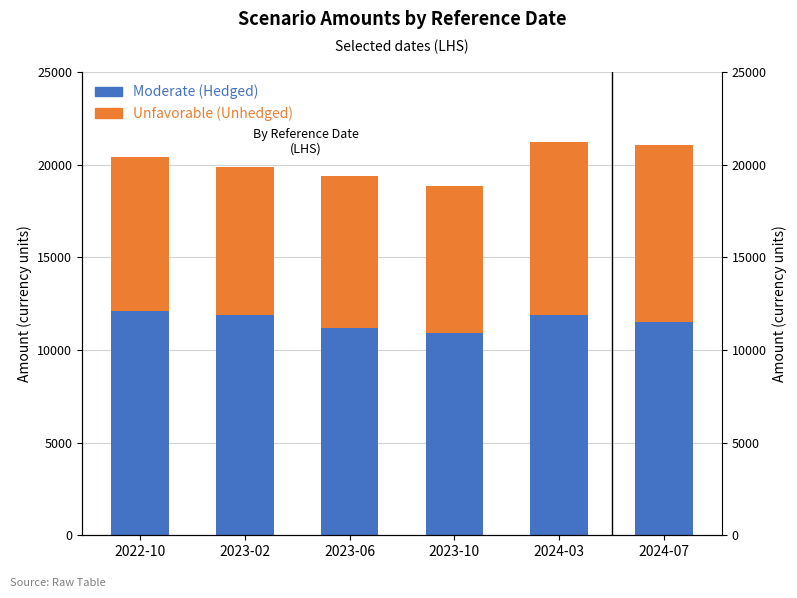

What are all the series names shown in the legend?

Moderate (Hedged), Unfavorable (Unhedged)